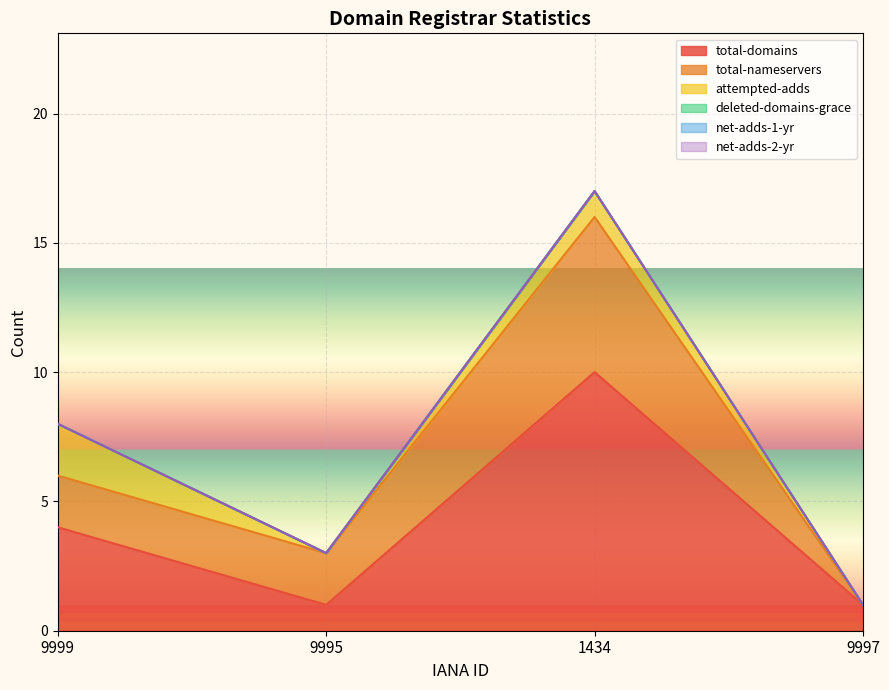

Does the chart display data point markers on the line(s)?

No